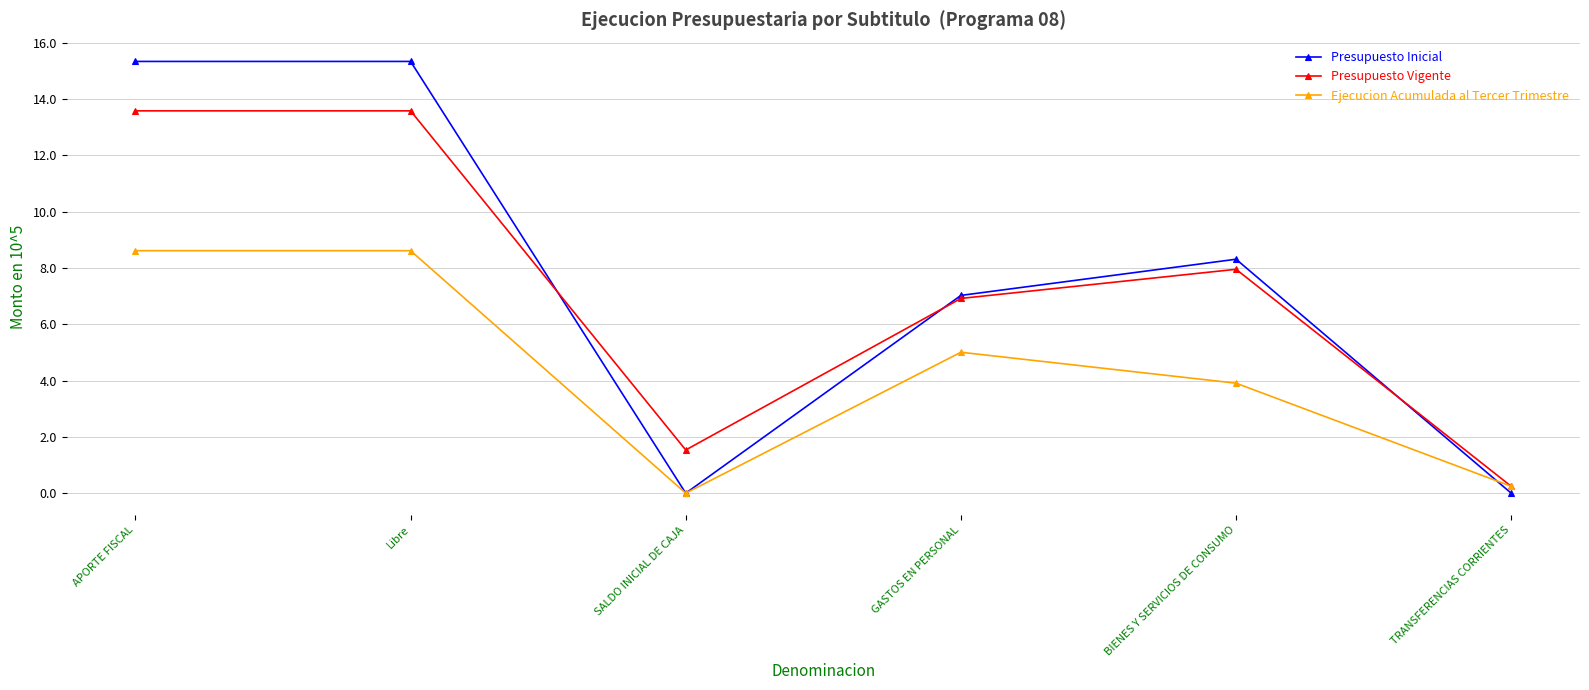

What is the label of the 6th point from the left?

TRANSFERENCIAS CORRIENTES